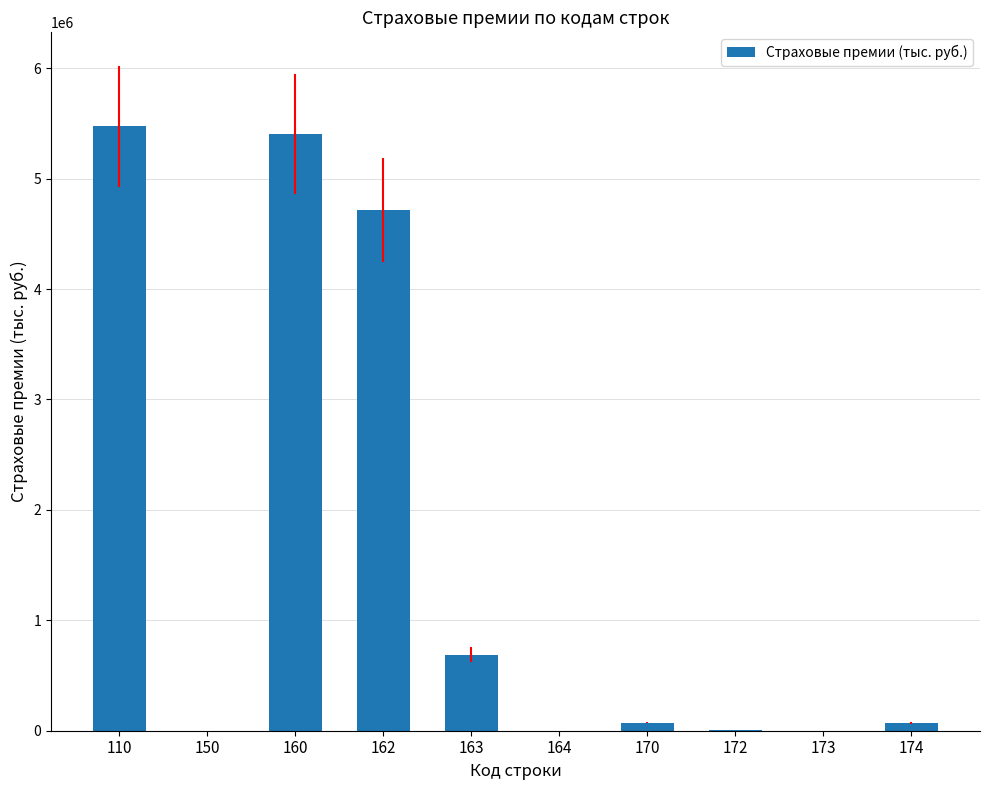

The value at 163 is 963901.3. True or false?

False